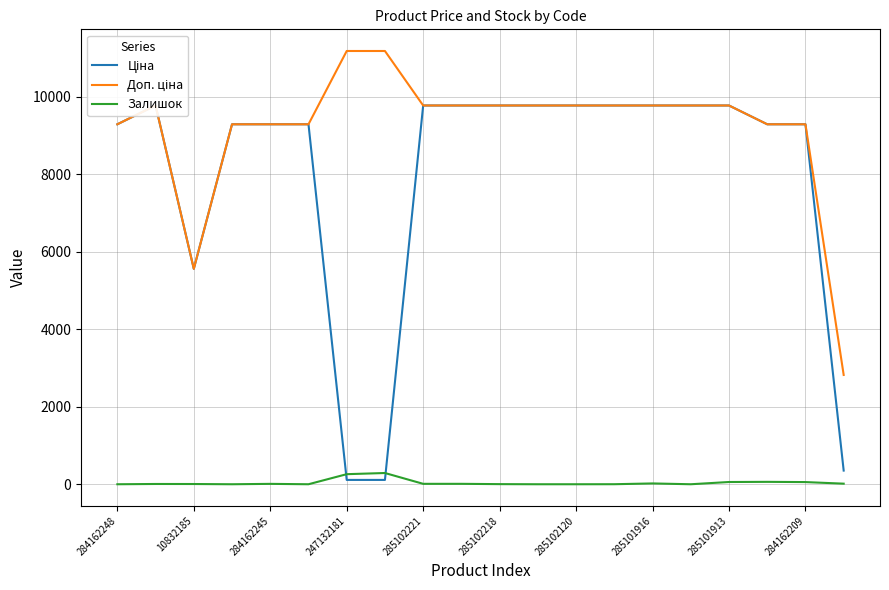

Is it true that Залишок equals 56.0 at 284162209?

True